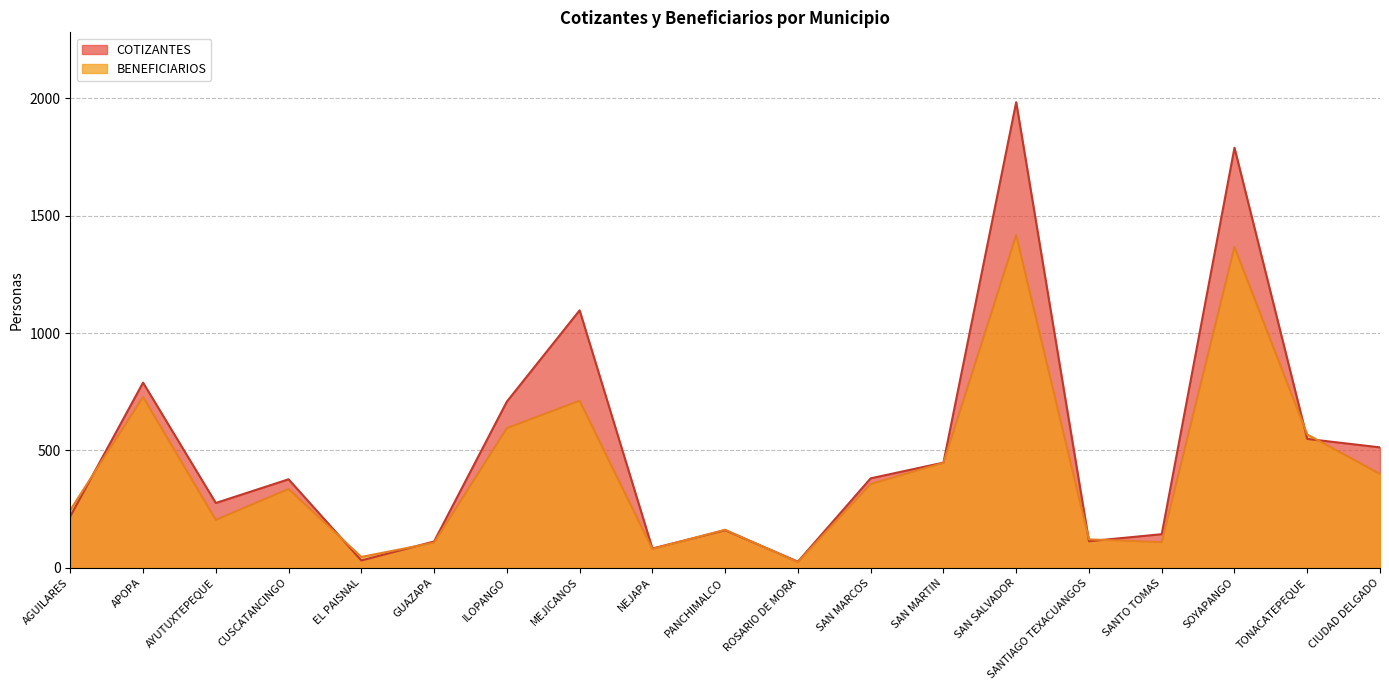

List the series in order of their peak value, lowest first.

BENEFICIARIOS, COTIZANTES